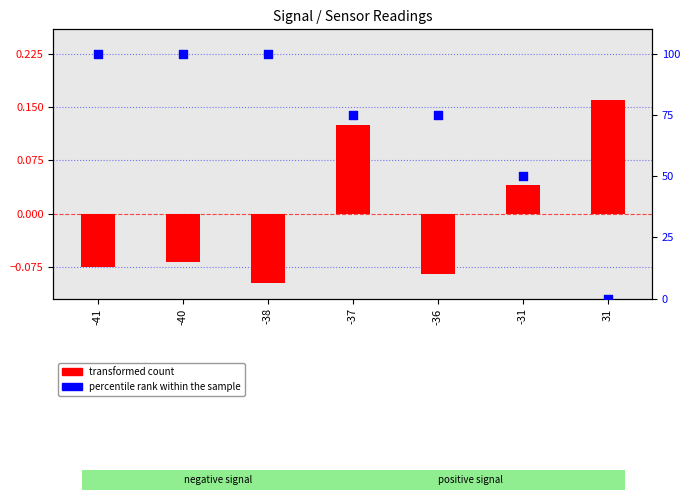

Is the value of percentile rank within the sample at -38 greater than the value of transformed count at -40?

Yes